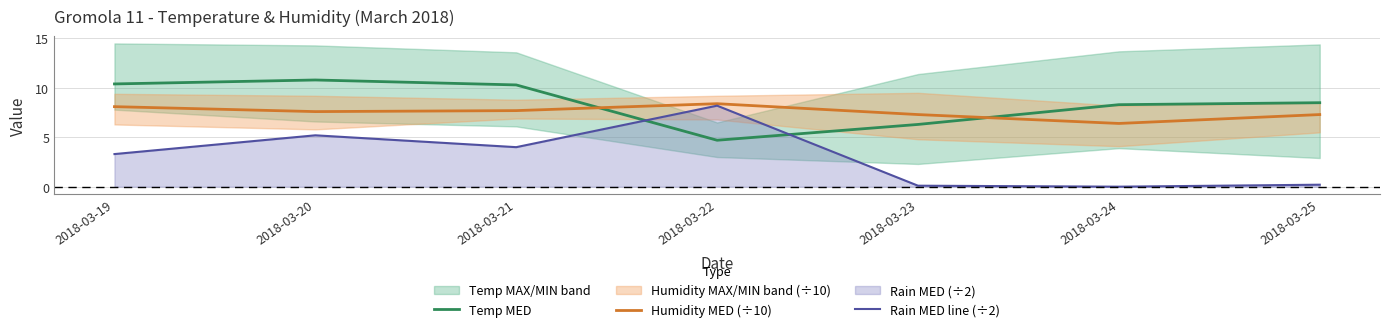

Where is the first local minimum for Humidity MED (÷10)?

2018-03-20